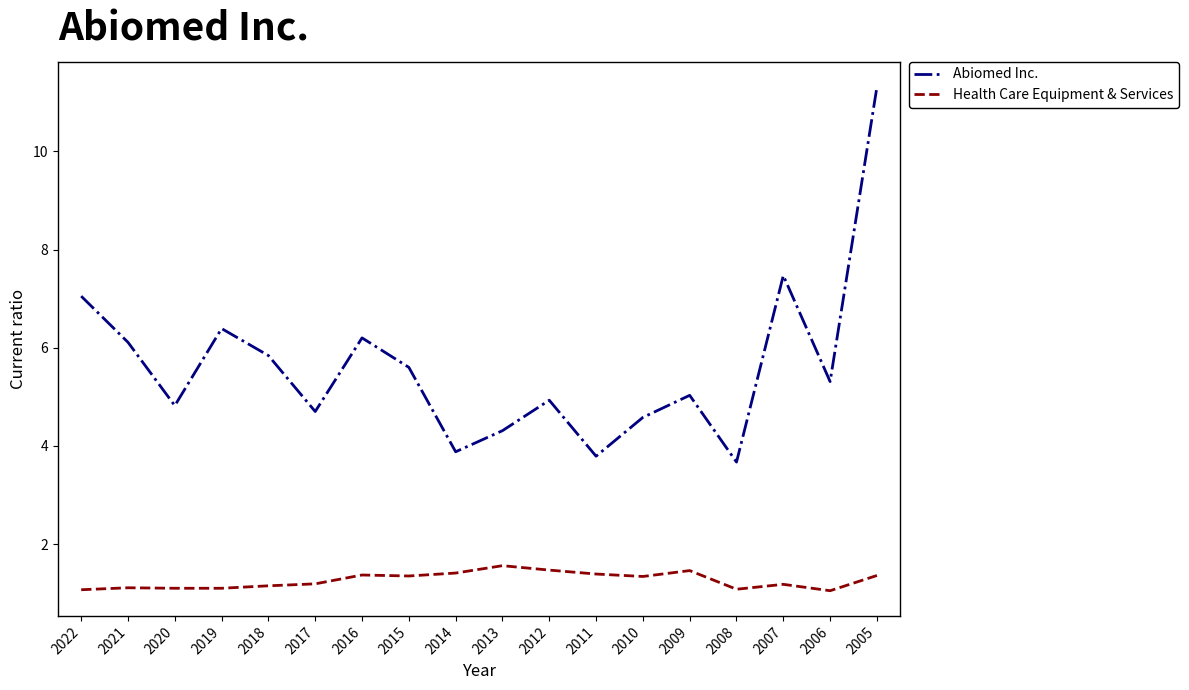

What is the difference between the maximum and minimum values in the Abiomed Inc. series?

7.6